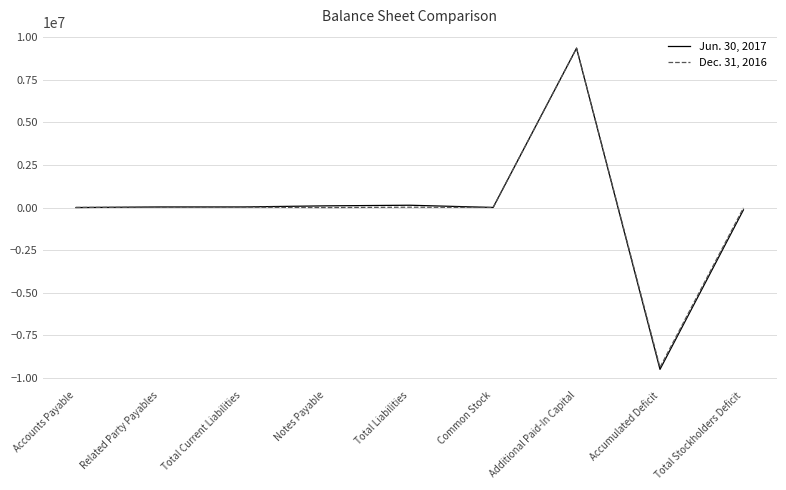

At which category does the chart reach its peak across all series?

Additional Paid-In Capital